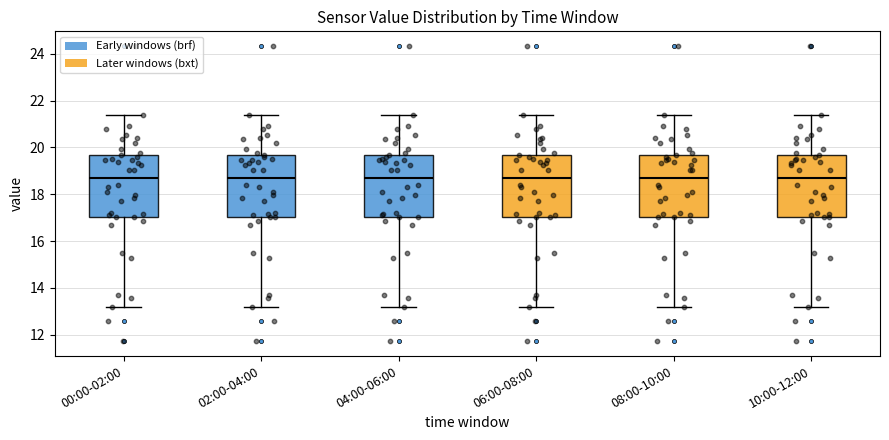

Where is the upper edge of the box for 06:00-08:00 on the y-axis? The values are not printed on the chart, so give them approximately, as read against the axis.

19.6